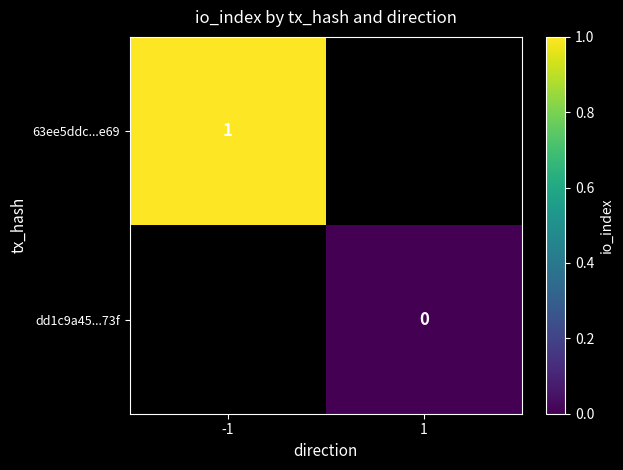

Rank the categories by 63ee5ddc...e69 value from highest to lowest.

-1, 1